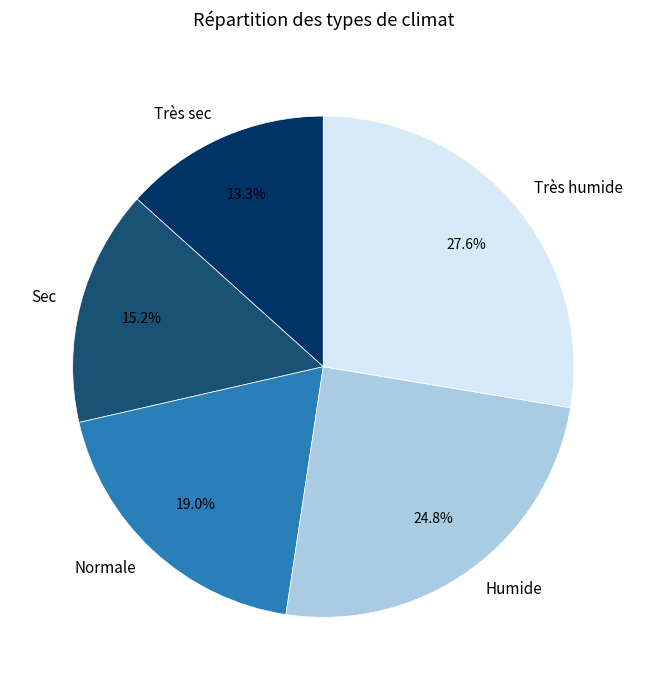

Is it true that Très sec is 13% of the pie?

True